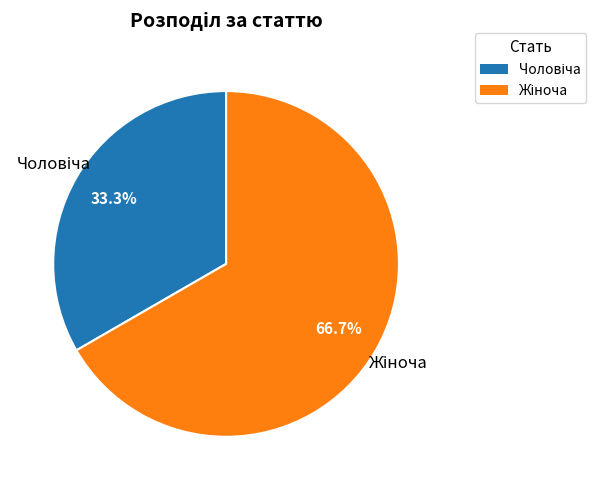

Is there a majority slice in this chart?

Yes